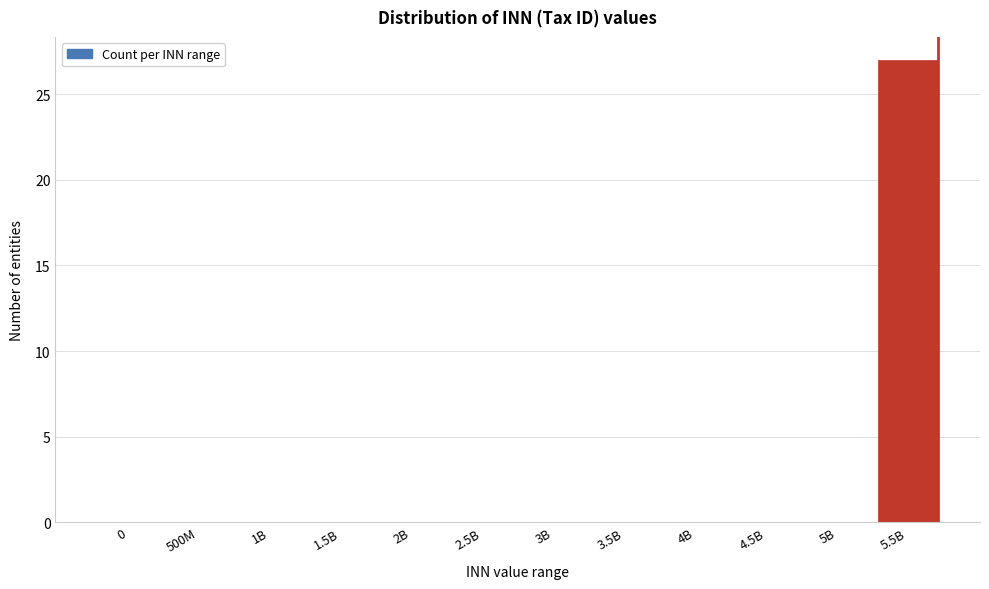

Reading left to right, list all the values displayed in this chart.

0=0	500M=0	1B=0	1.5B=0	2B=0	2.5B=0	3B=0	3.5B=0	4B=0	4.5B=0	5B=0	5.5B=27